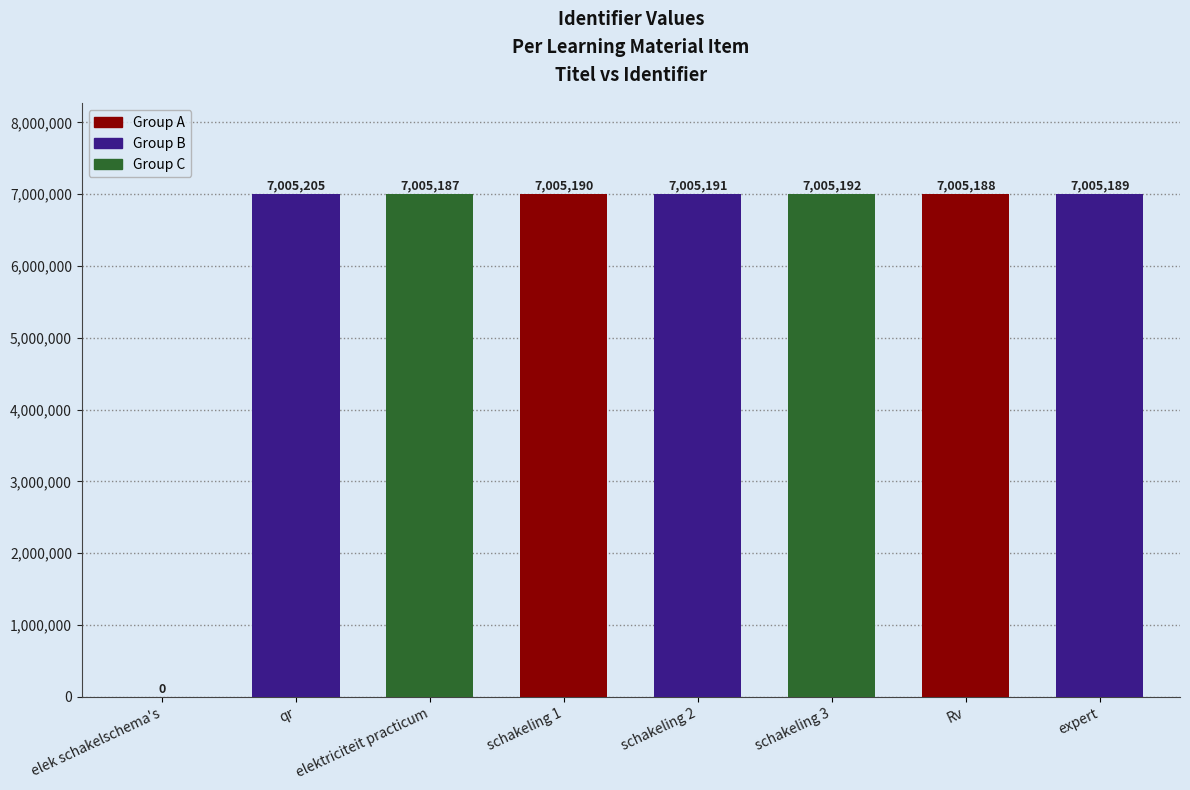

What is the approximate value at schakeling 3, to the nearest 10?

7005190